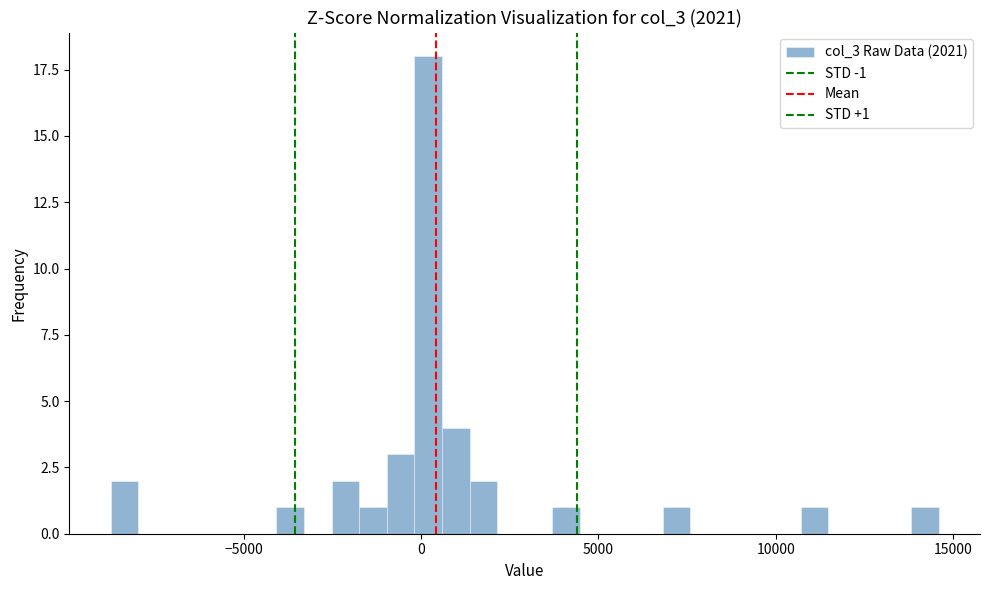

Read against the x-axis, roughly where is the centre of the tallest bar?

0